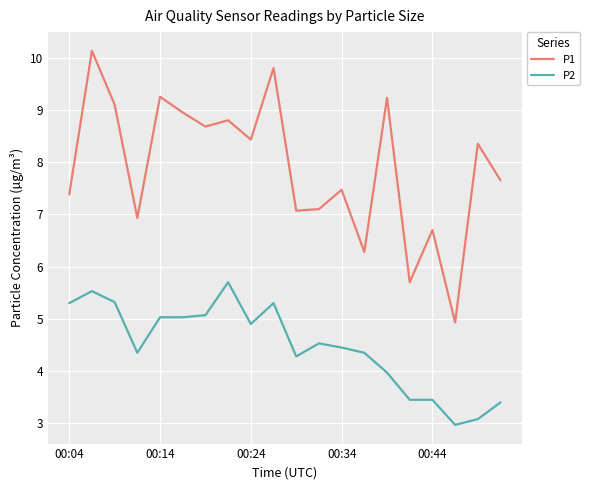

What is the minimum value for P2?

3.0